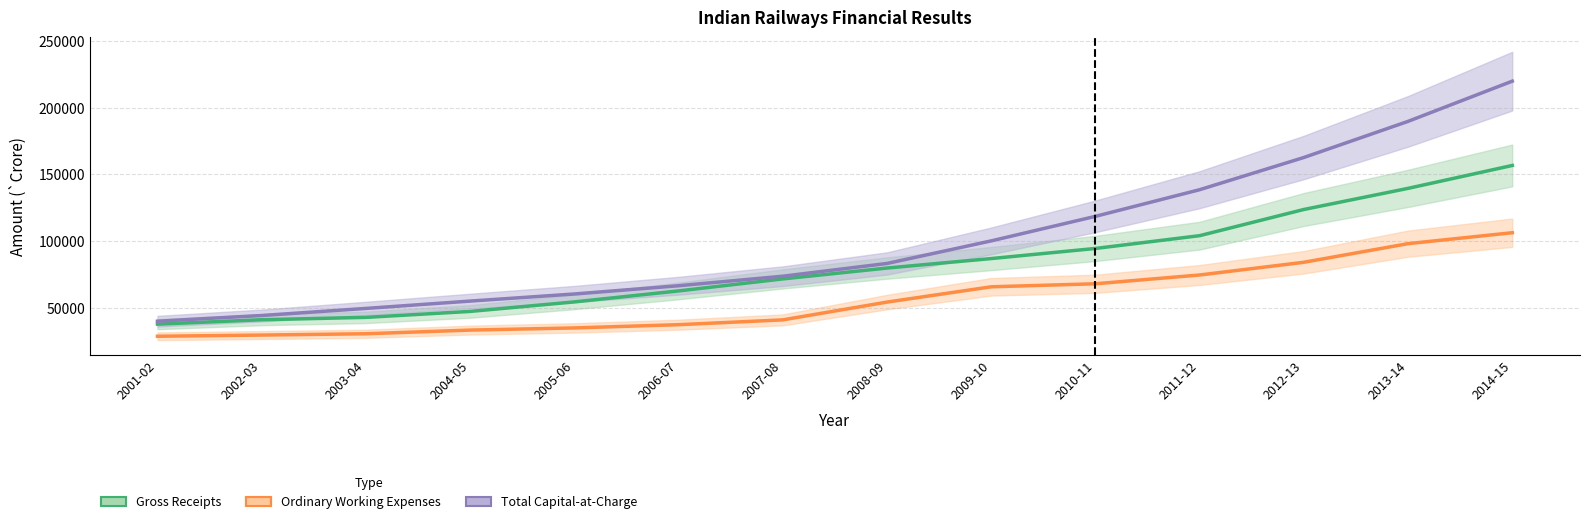

How many values in the Gross Receipts series exceed 79861?

7